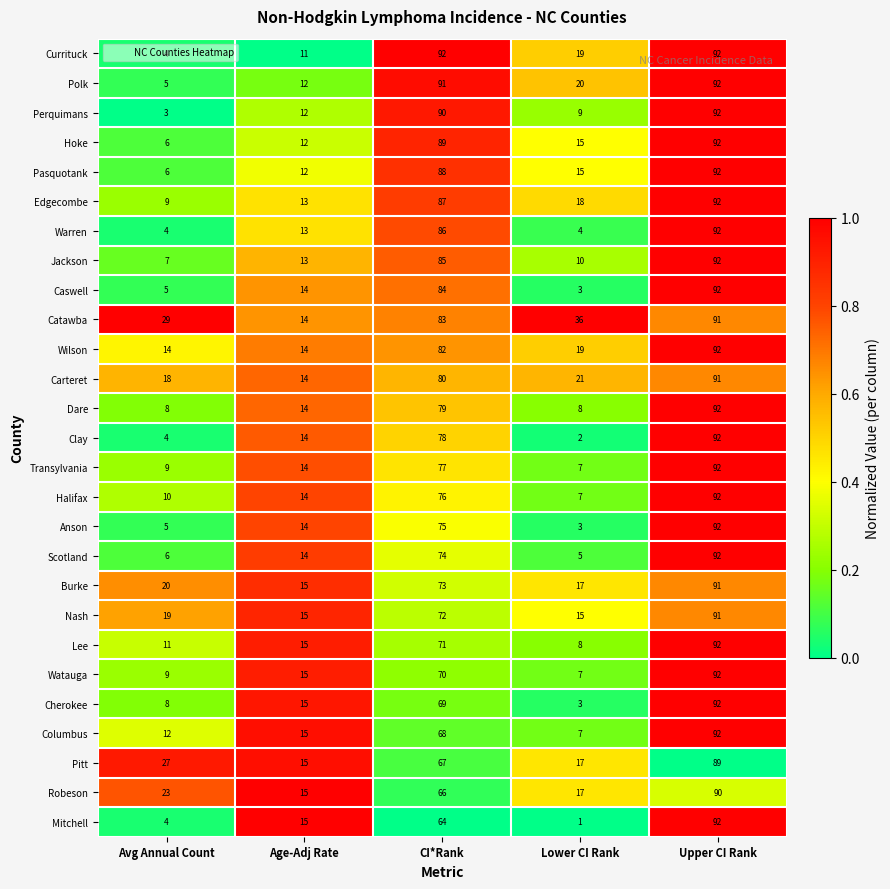

At which label is Robeson closest to 52?

CI*Rank